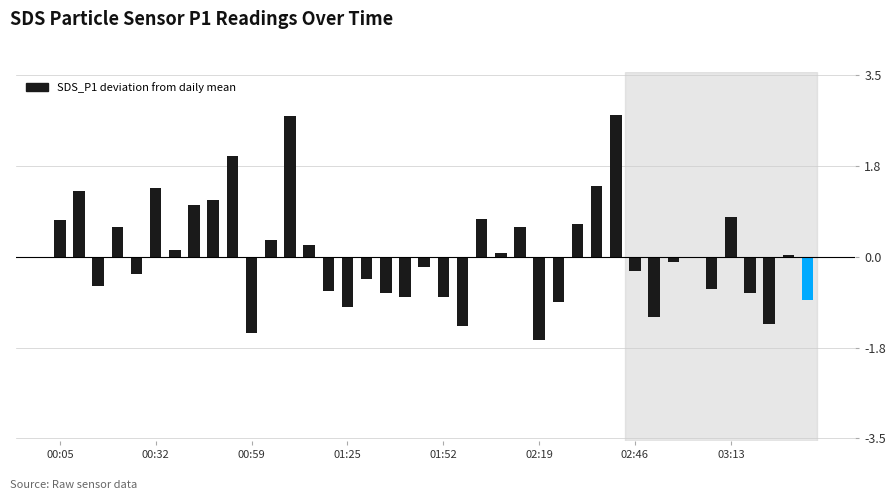

What is the greatest value displayed?

2.7